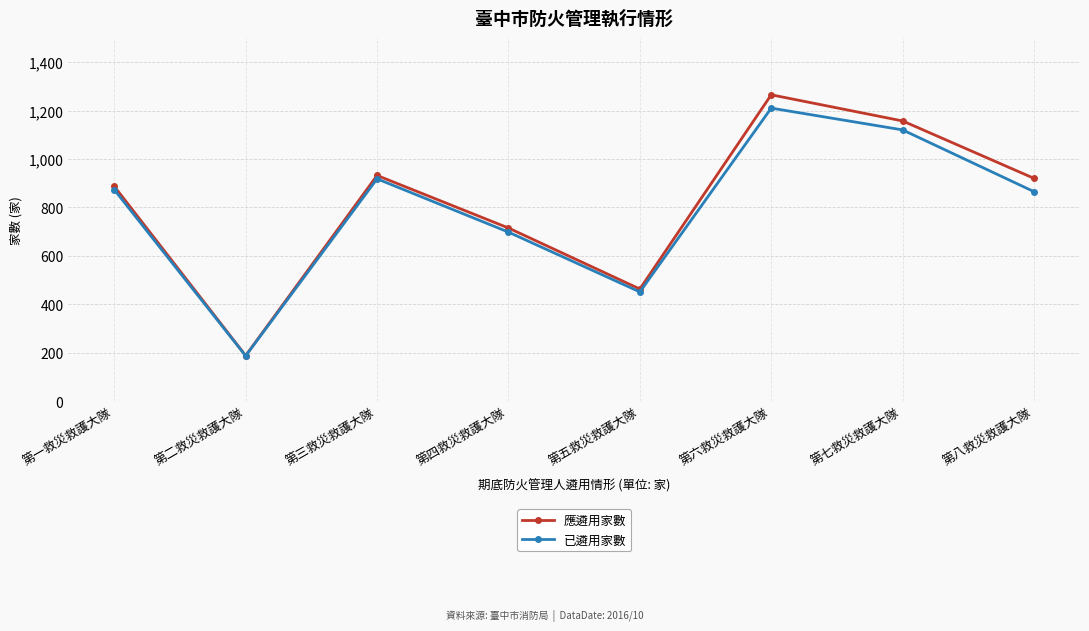

What is the label of the 6th point from the left?

第六救災救護大隊